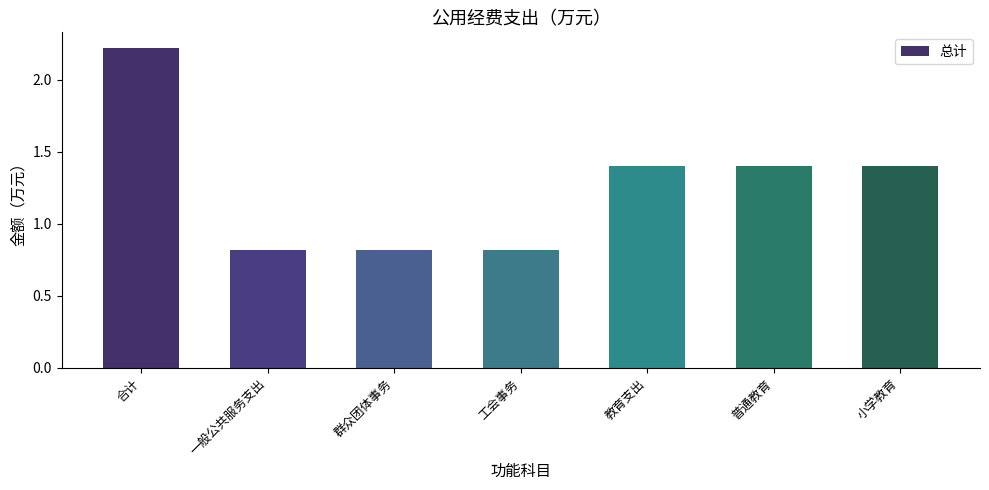

What is the label of the 5th bar from the right?

群众团体事务